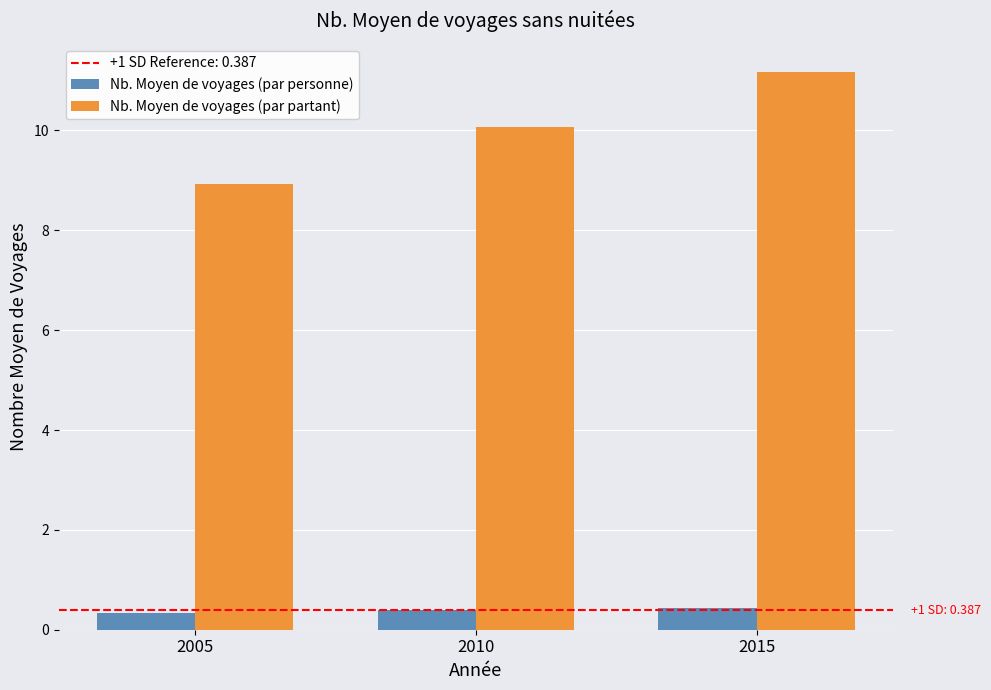

What is the maximum value shown in the chart?

11.2